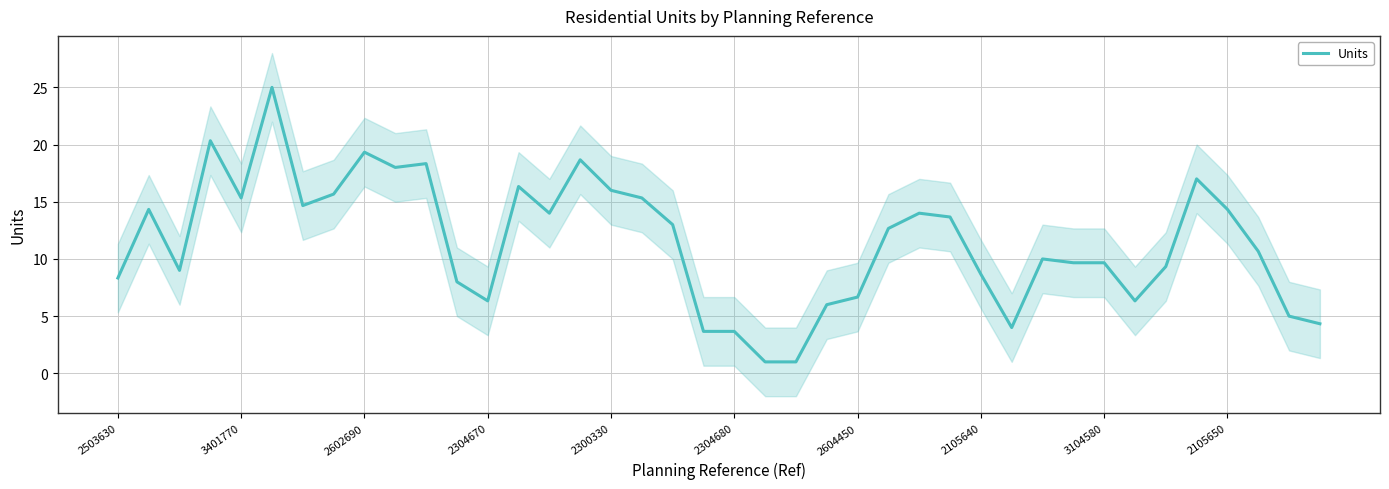

What is the minimum value shown in the chart?

1.0